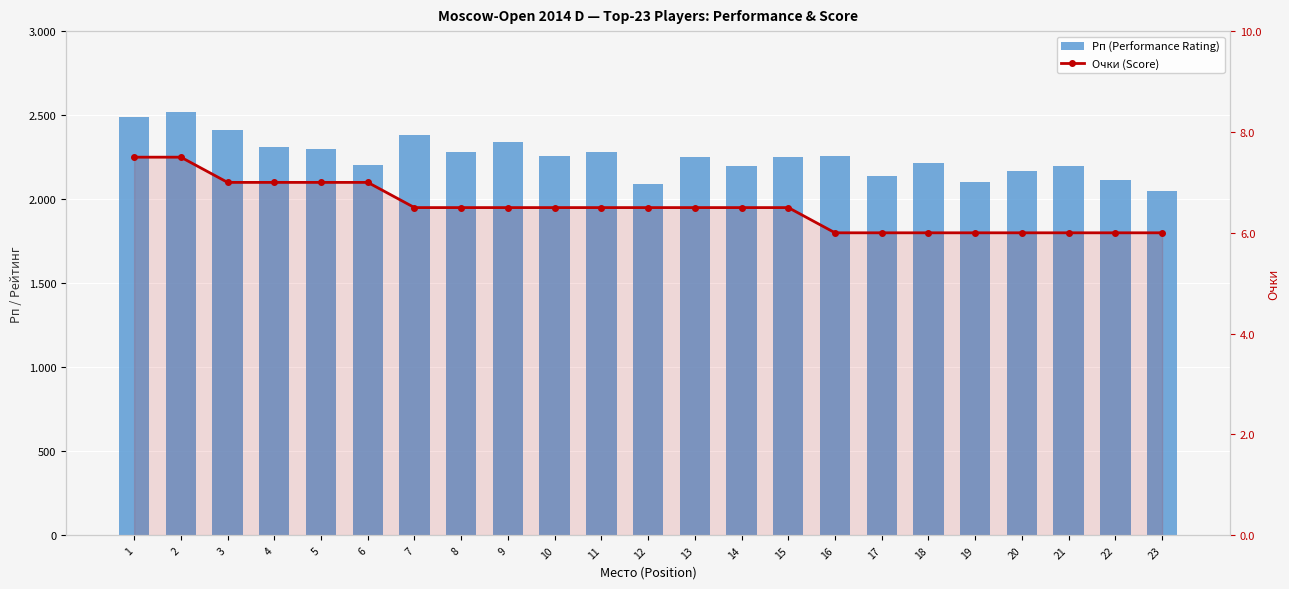

Reading left to right, what are all the values shown in this chart?

Рп (Performance Rating): 2489.0	2518.0	2409.0	2309.0	2301.0	2206.0	2379.0	2279.0	2339.0	2258.0	2281.0	2088.0	2252.0	2200.0	2250.0	2257.0	2135.0	2213.0	2101.0	2165.0	2198.0	2116.0	2048.0
Очки (Score): 7.5	7.5	7.0	7.0	7.0	7.0	6.5	6.5	6.5	6.5	6.5	6.5	6.5	6.5	6.5	6.0	6.0	6.0	6.0	6.0	6.0	6.0	6.0